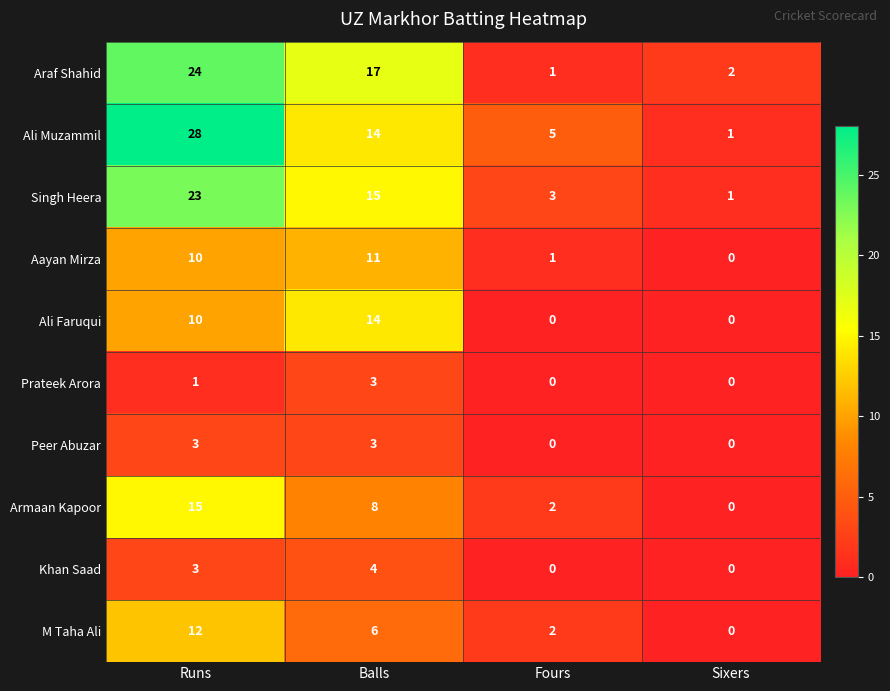

Count the Khan Saad values in the range 0 to 4.

4